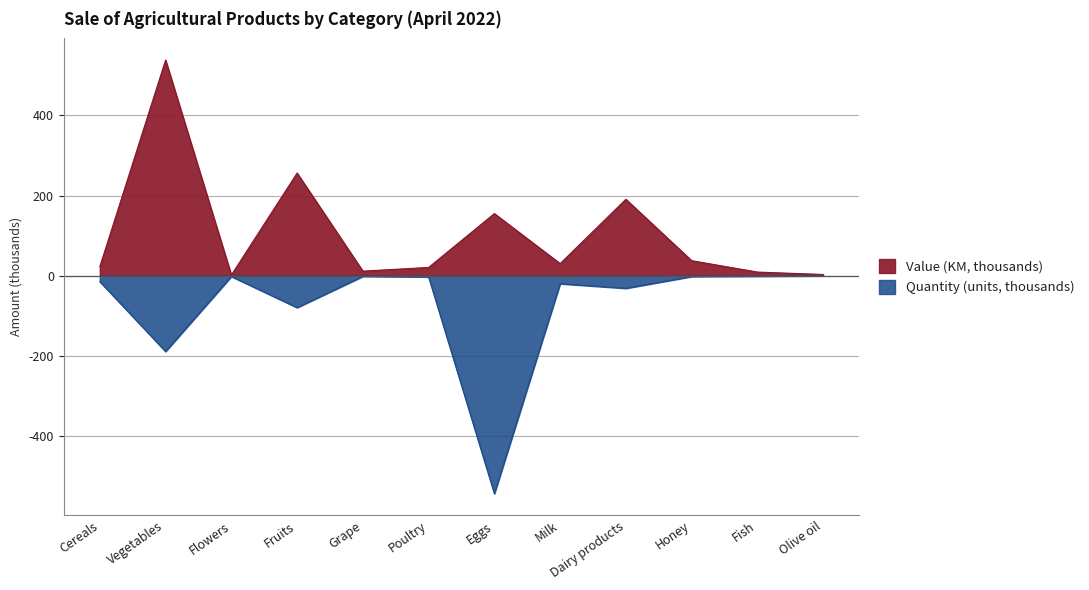

What is the value of the Value (KM) point at the 7th from the left?

155.1